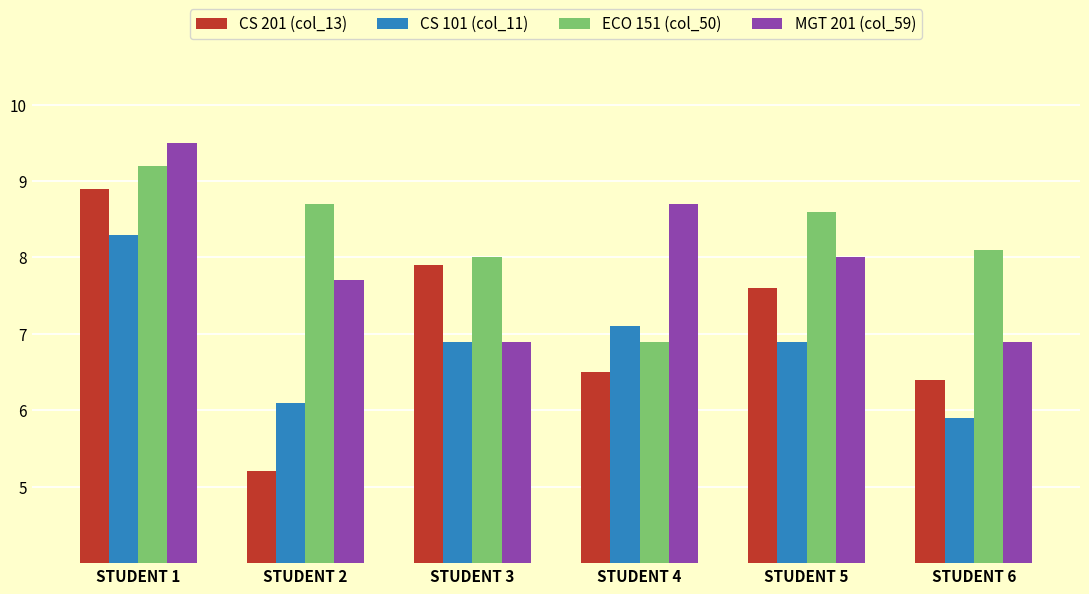

Is it true that ECO 151 (col_50) equals 13.4 at STUDENT 3?

False